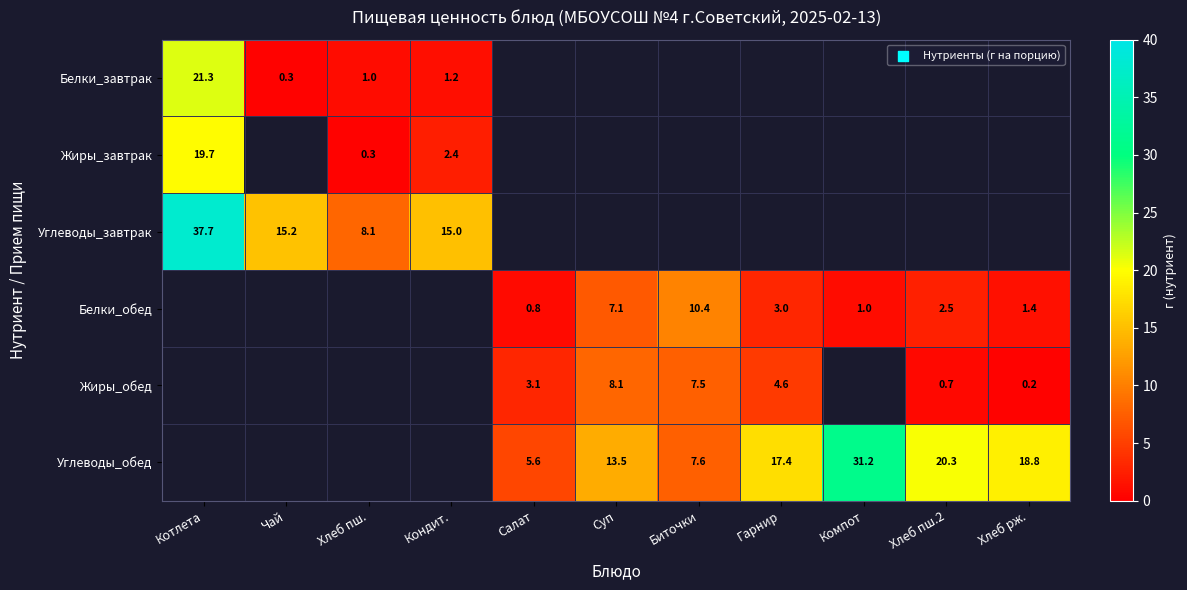

Is the value of Углеводы_обед at Салат greater than the value of Жиры_завтрак at Хлеб пш.?

Yes